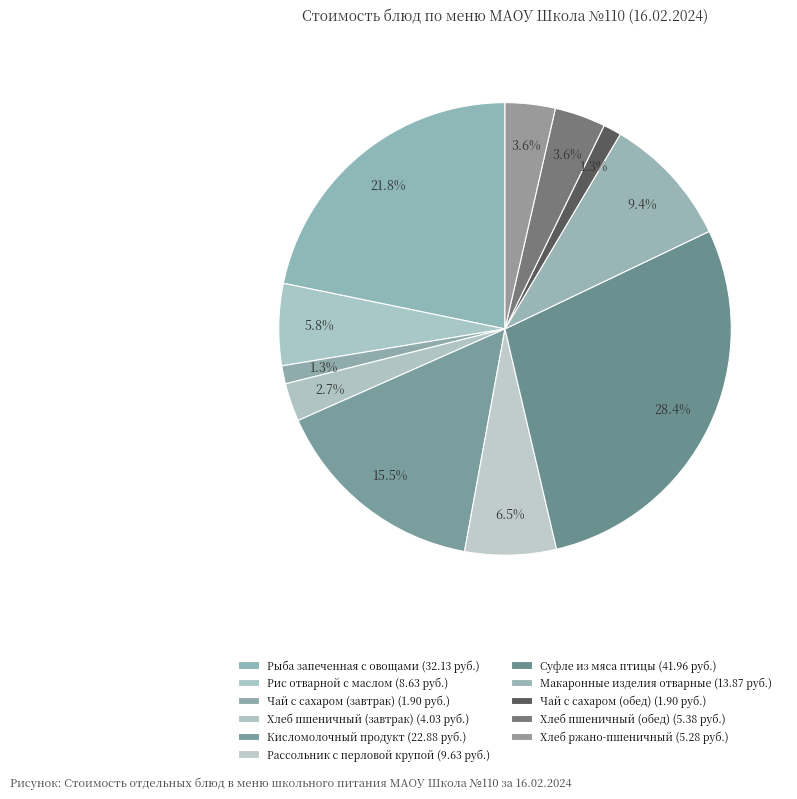

Does Хлеб пшеничный (обед) represent more than half of the total?

No